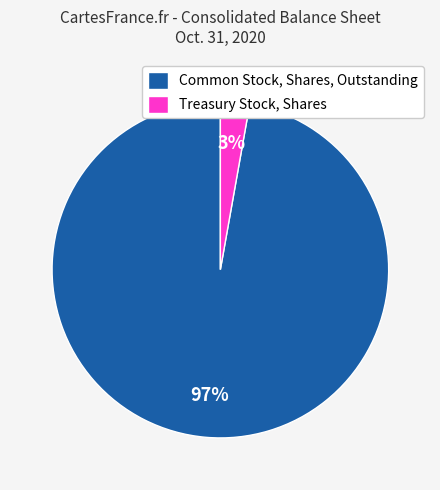

What percentage is the Common Stock, Shares, Outstanding slice, to the nearest percent?

97%